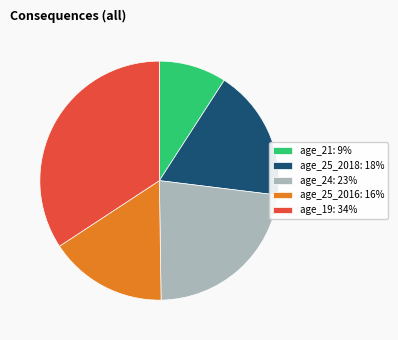

Rank the categories by value from lowest to highest.

age_21: 9%, age_25_2016: 16%, age_25_2018: 18%, age_24: 23%, age_19: 34%